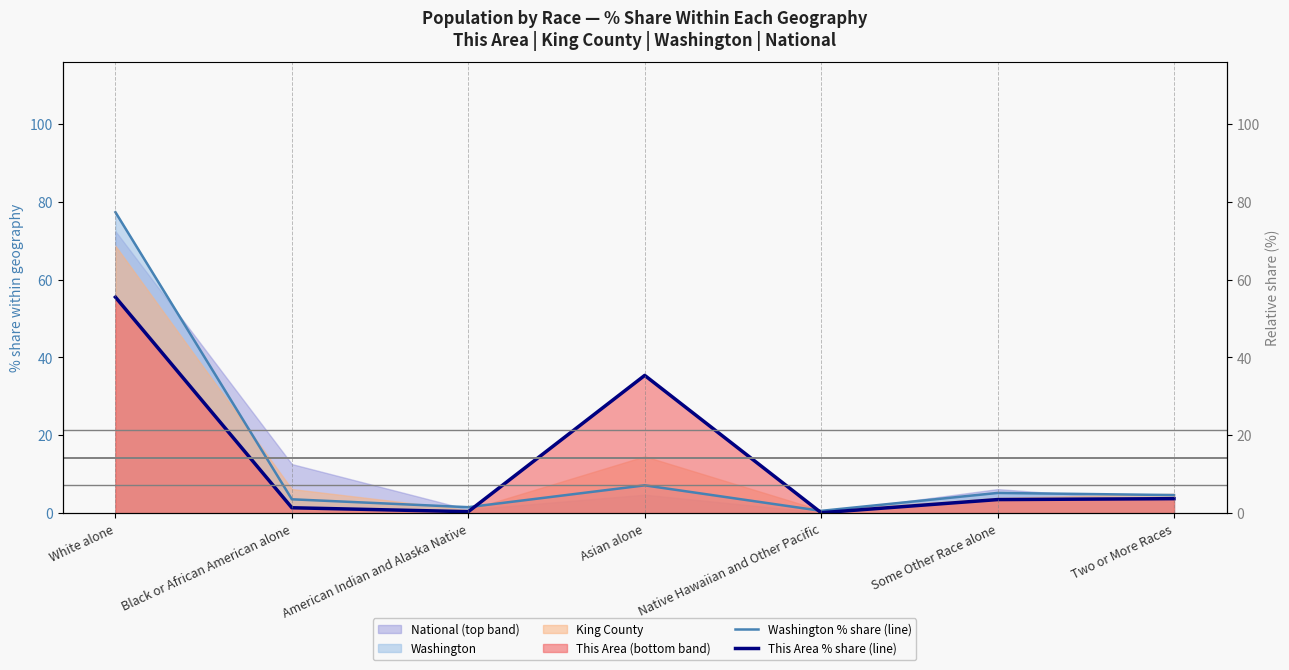

True or false: This Area % share (line) has a value of 0.1 at Native Hawaiian and Other Pacific.

True